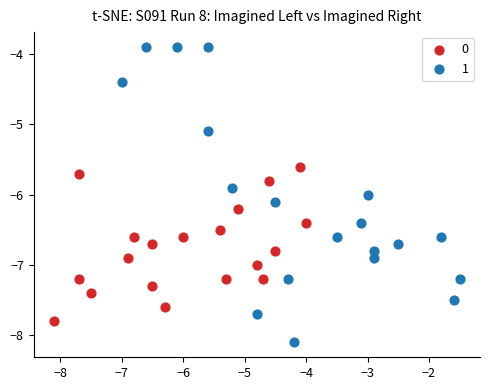

What are all the series names shown in the legend?

0, 1